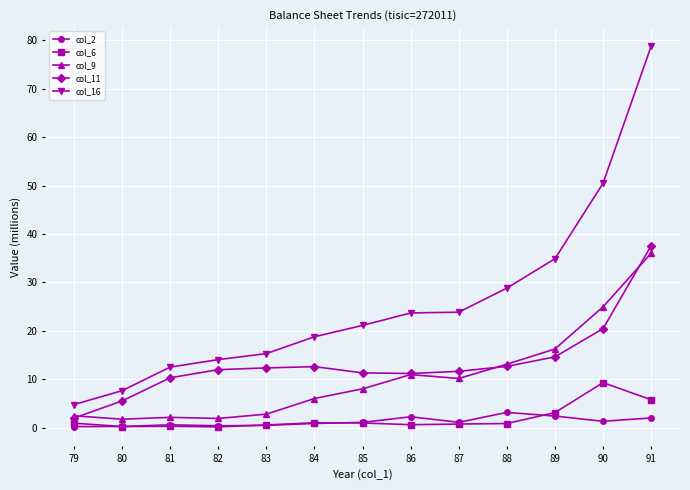

What is the approximate value of col_16 at 84?

18.8